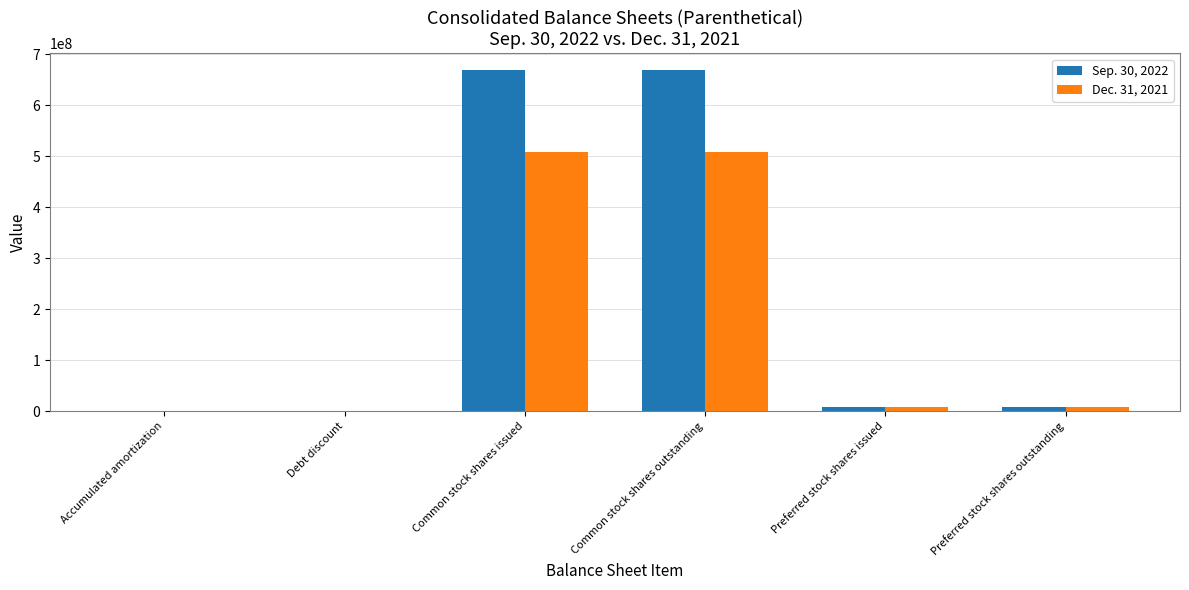

What are all the series names shown in the legend?

Sep. 30, 2022, Dec. 31, 2021